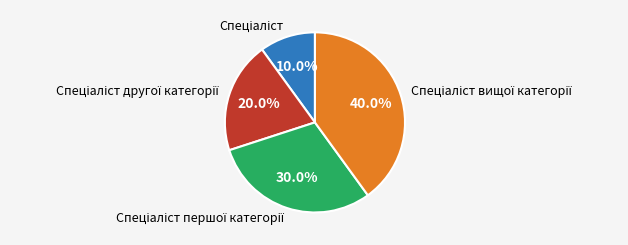

Is there a majority slice in this chart?

No